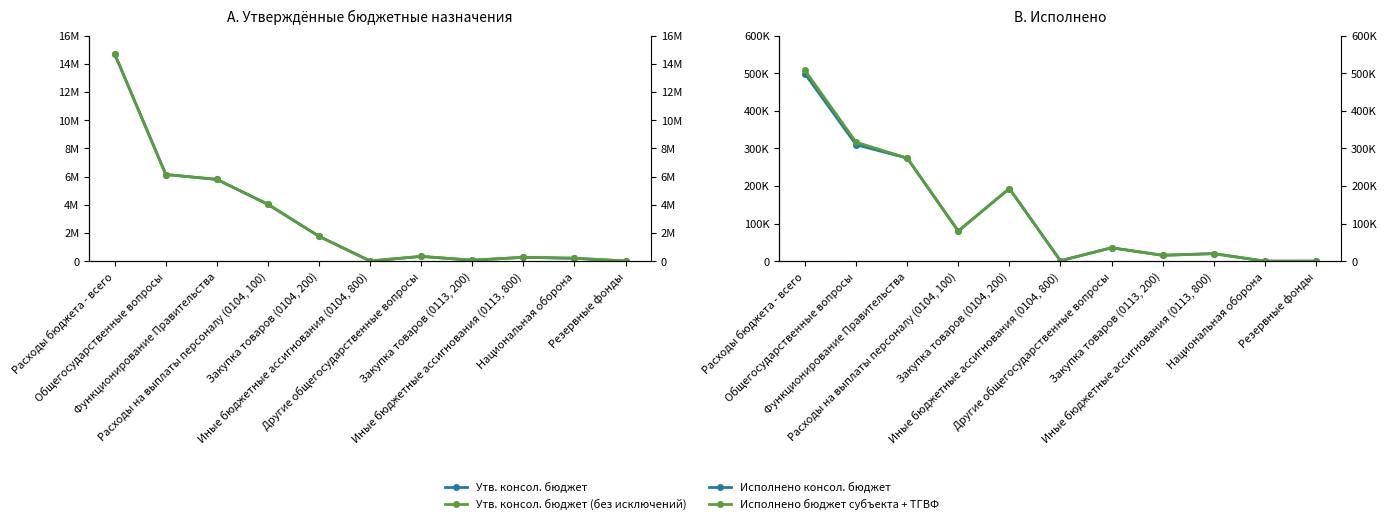

How many series are shown in this chart?

4